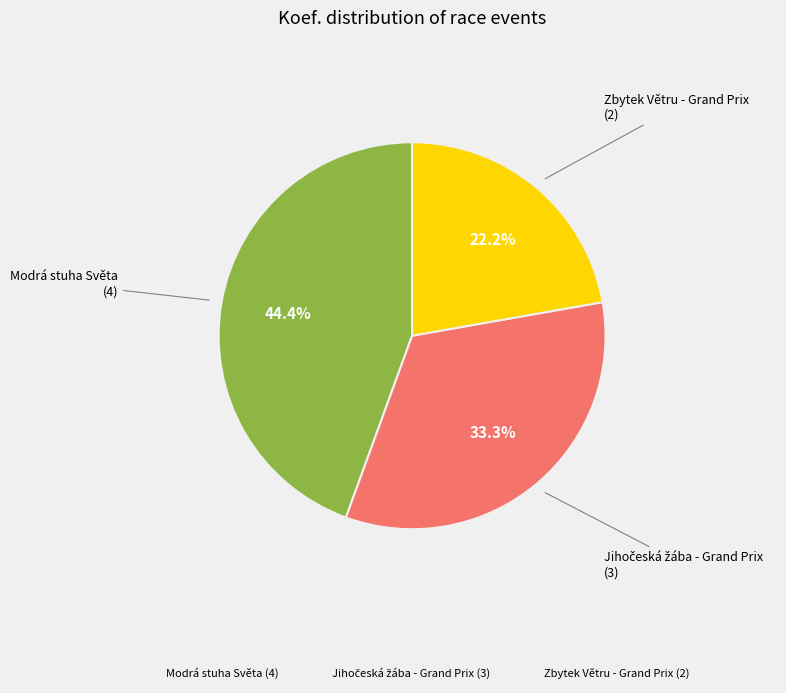

How many slices are in this pie chart?

3